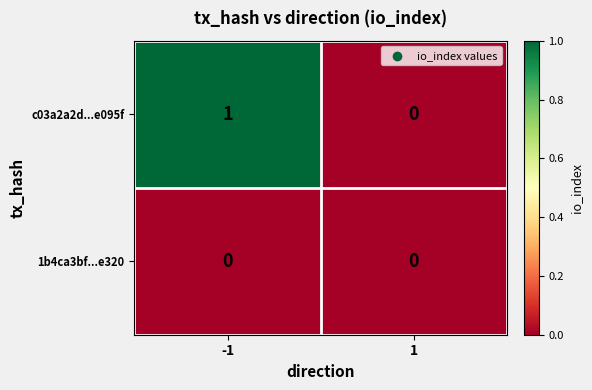

Count the number of categories in the chart.

2